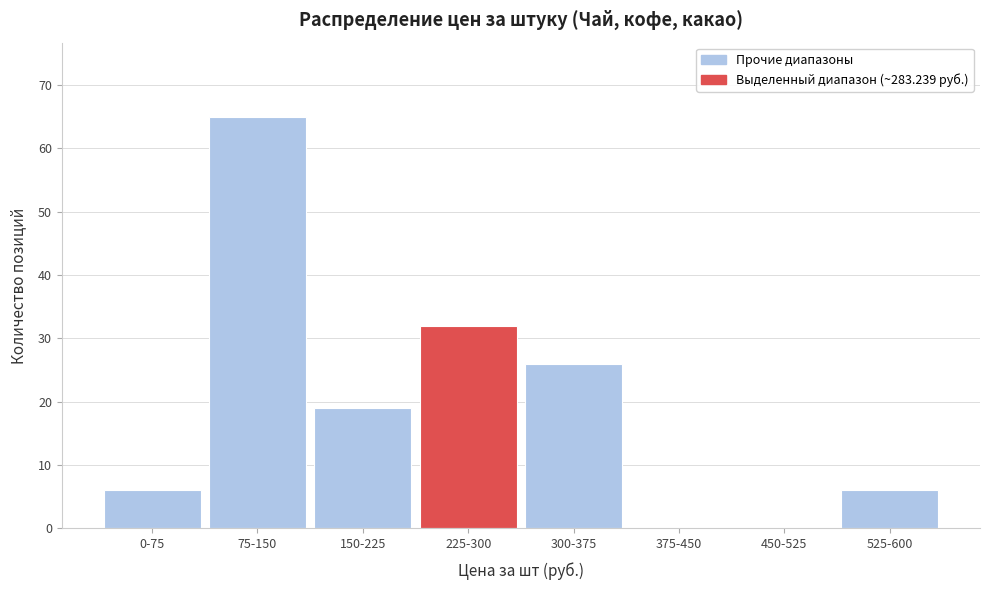

Reading left to right, extract all data points from this chart.

0-75=6	75-150=65	150-225=19	225-300=32	300-375=26	375-450=0	450-525=0	525-600=6